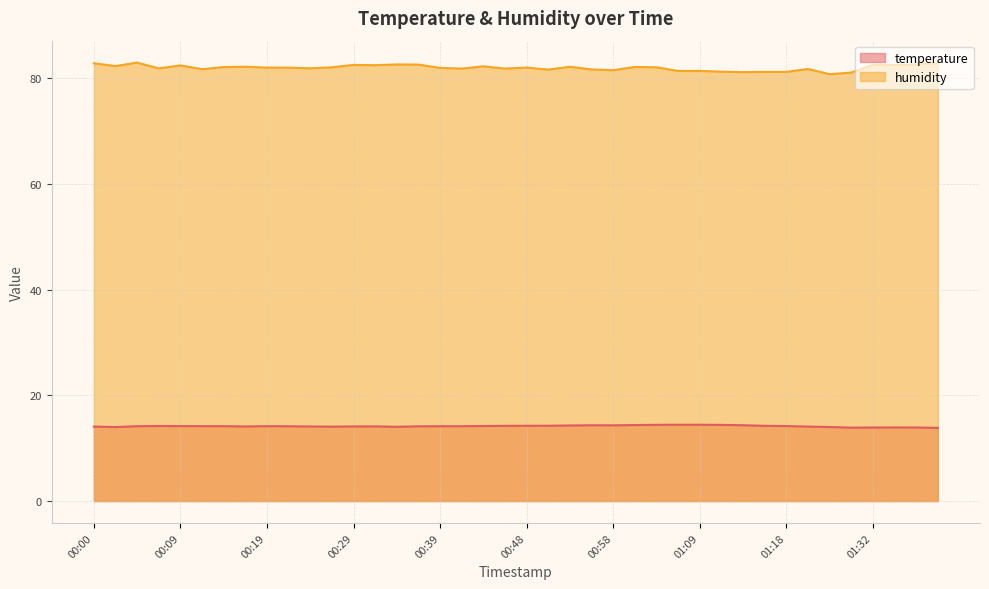

At which category is the sum across all series the highest?

00:05